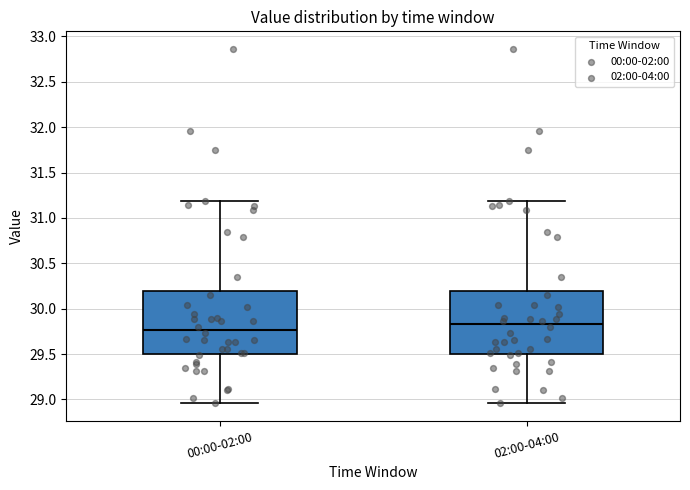

Reading left to right, transcribe this box plot: for each box, give where its median line is, the range the box spans, and where its two whiskers end, as read against the y-axis. The values are not printed on the chart, so give them approximately, as read against the axis.

00:00-02:00: median 29.75, box 29.50 to 30.20, whiskers 28.95 to 31.20
02:00-04:00: median 29.85, box 29.50 to 30.20, whiskers 28.95 to 31.20